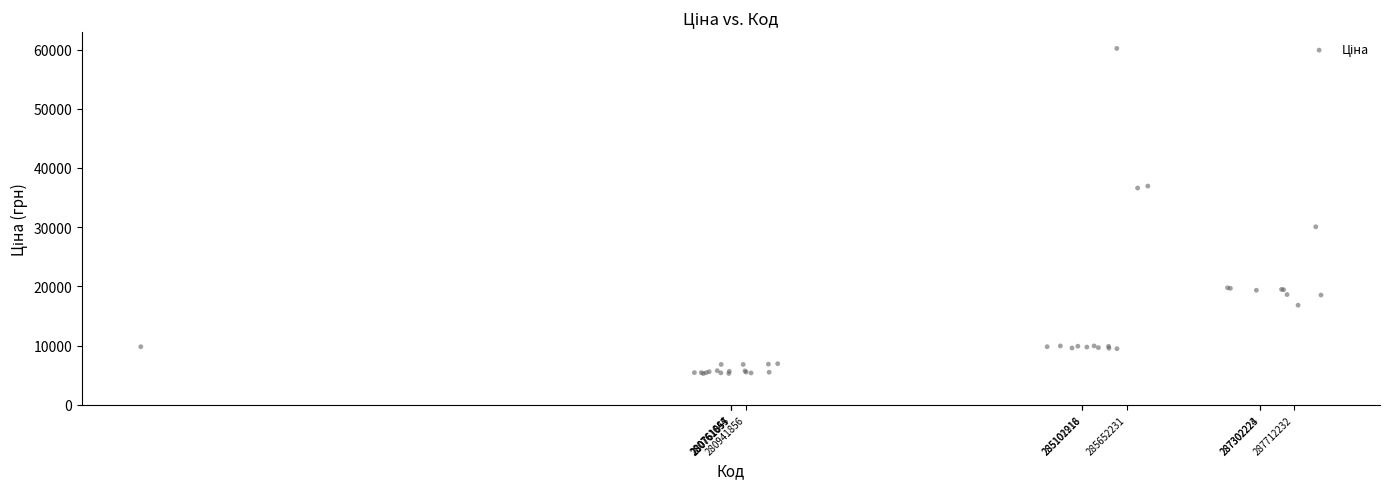

What Y value in the scatter plot is closest to 32733?

30065.1